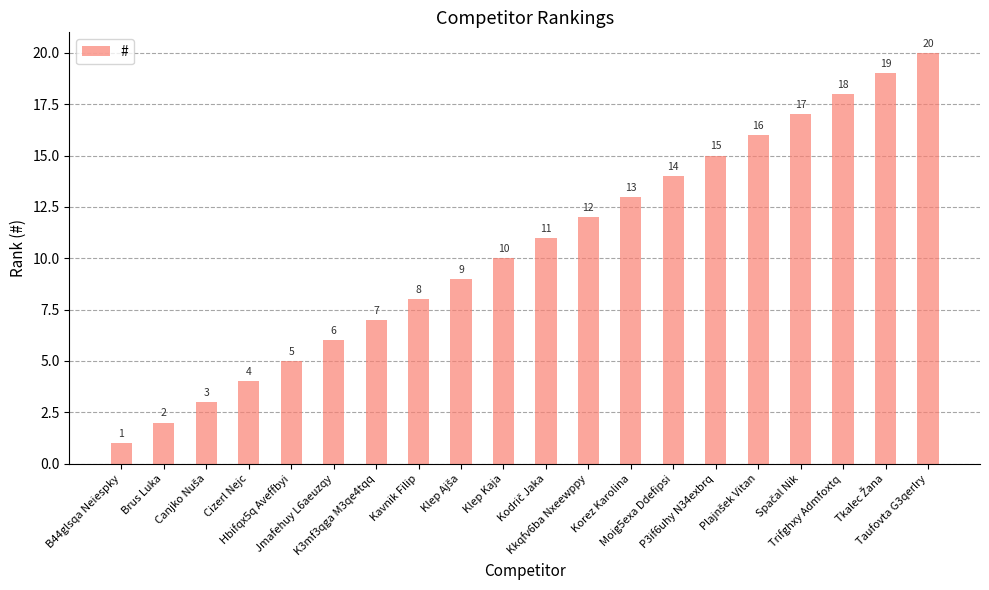

What is the minimum value shown in the chart?

1